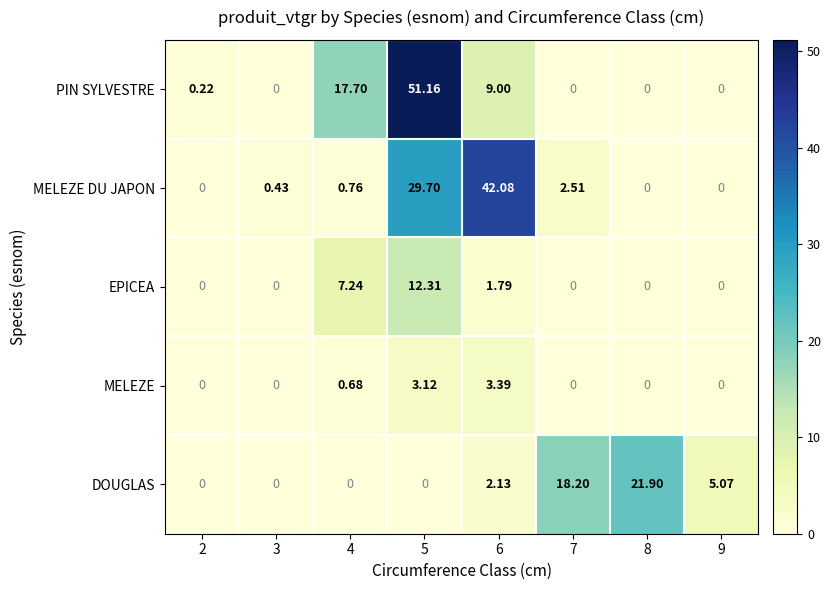

Is the value of PIN SYLVESTRE at 4 greater than the value of DOUGLAS at 4?

Yes